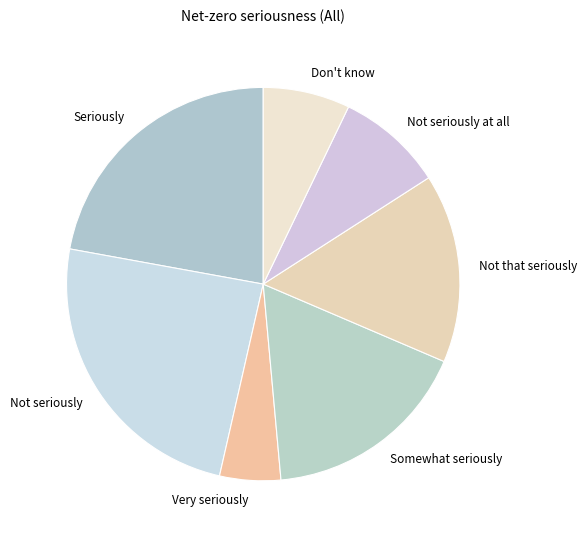

Rank the categories by value from lowest to highest.

Very seriously, Don't know, Not seriously at all, Not that seriously, Somewhat seriously, Seriously, Not seriously